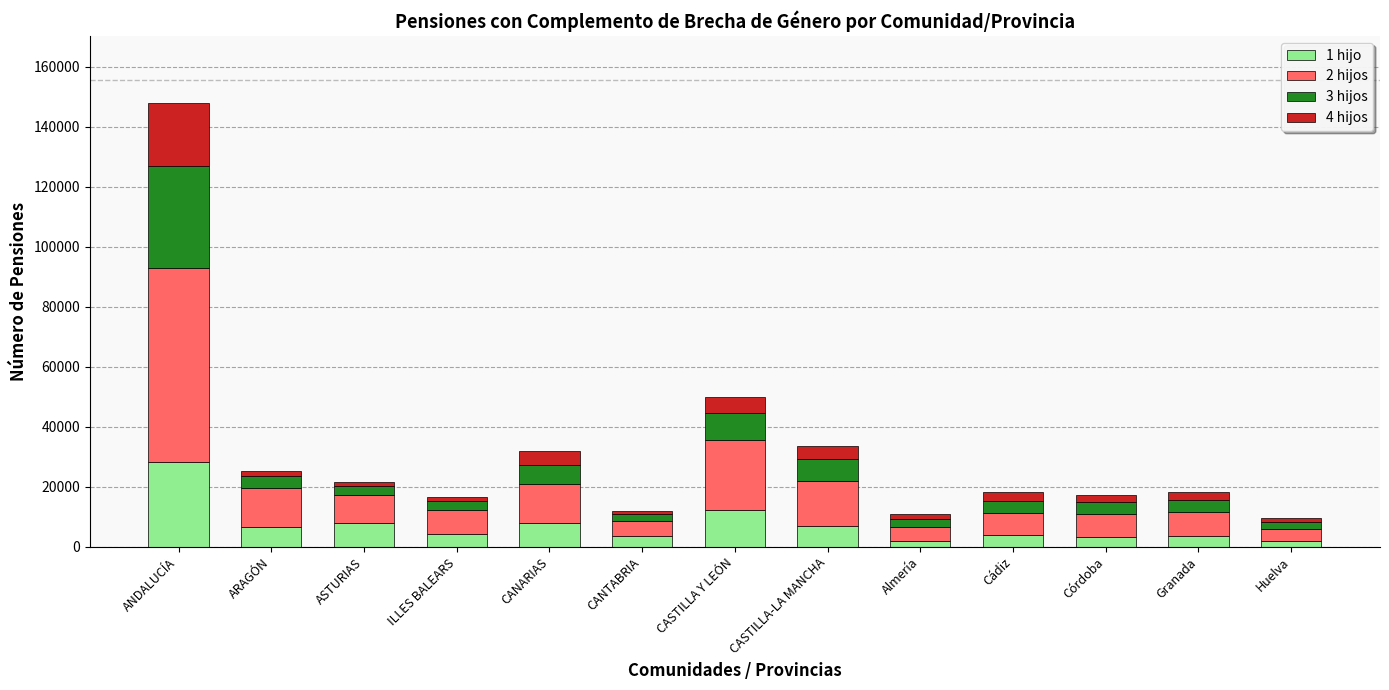

True or false: 1 hijo has a value of 18518 at CASTILLA Y LEÓN.

False